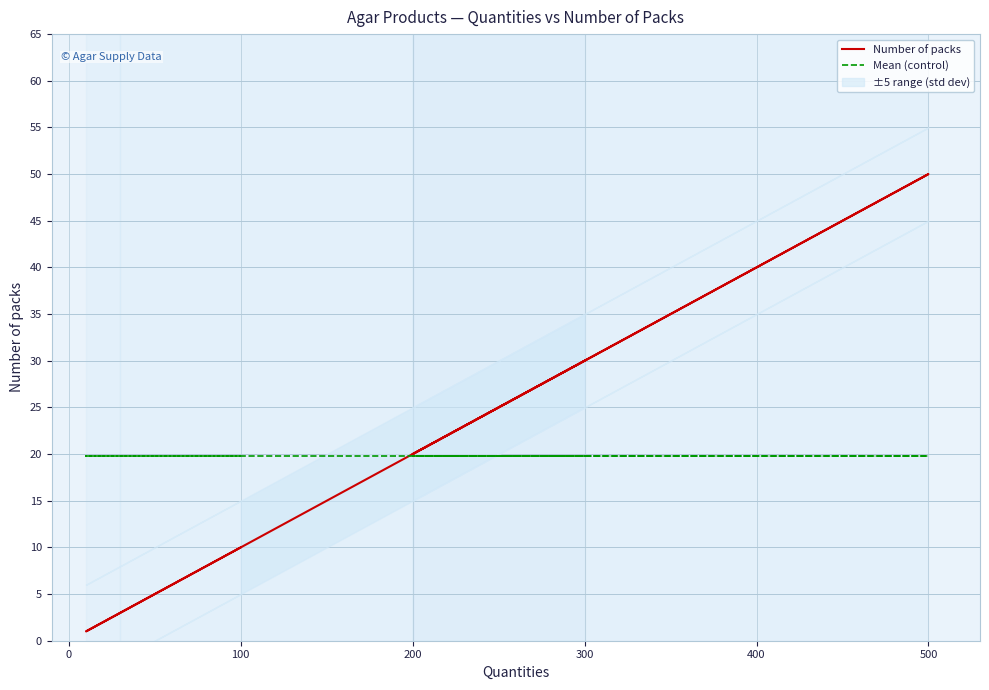

Count the number of categories in the chart.

15